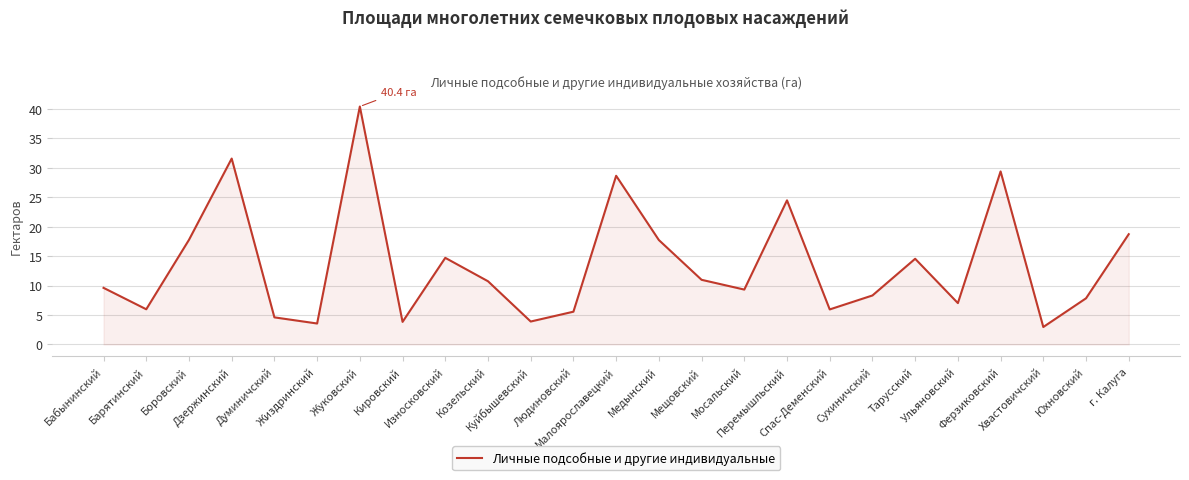

The chart shows a value of 28.6 at Малоярославецкий. True or false?

True